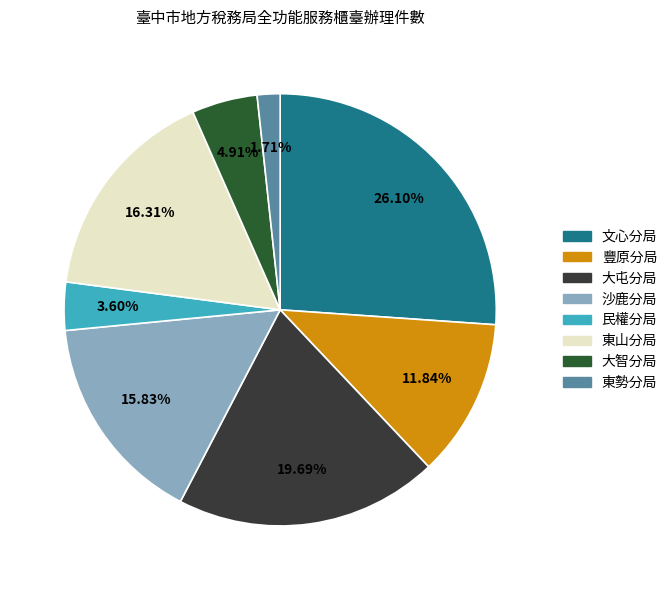

What is the ratio of the value at 文心分局 to the value at 東勢分局?

15.3